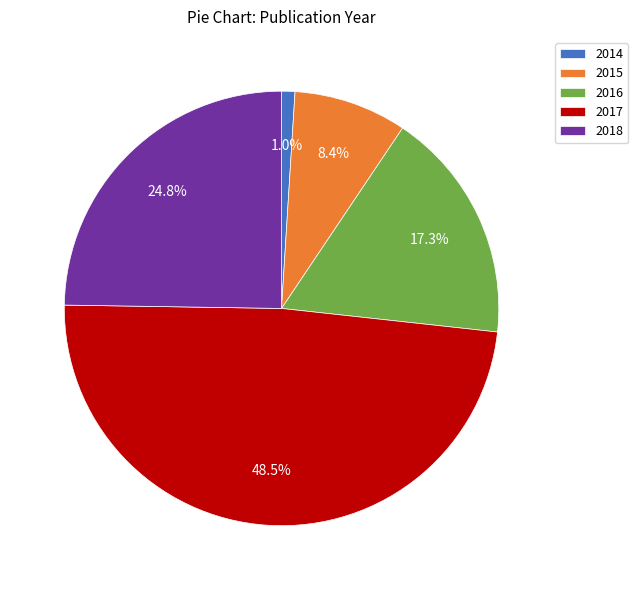

What is the smallest slice in the pie chart?

2014